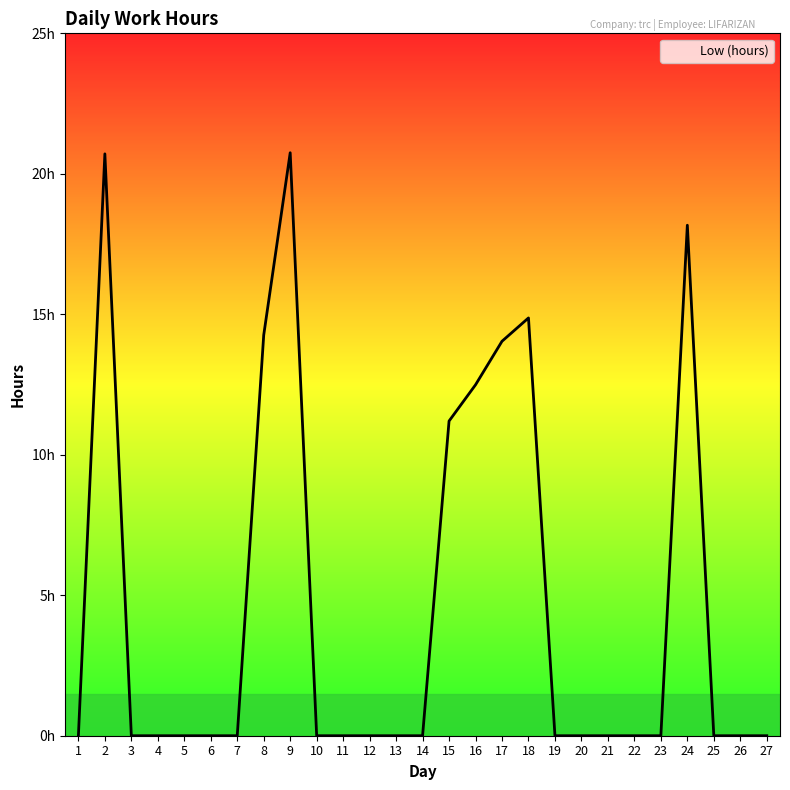

True or false: the data shows 12.5 at 26.

False